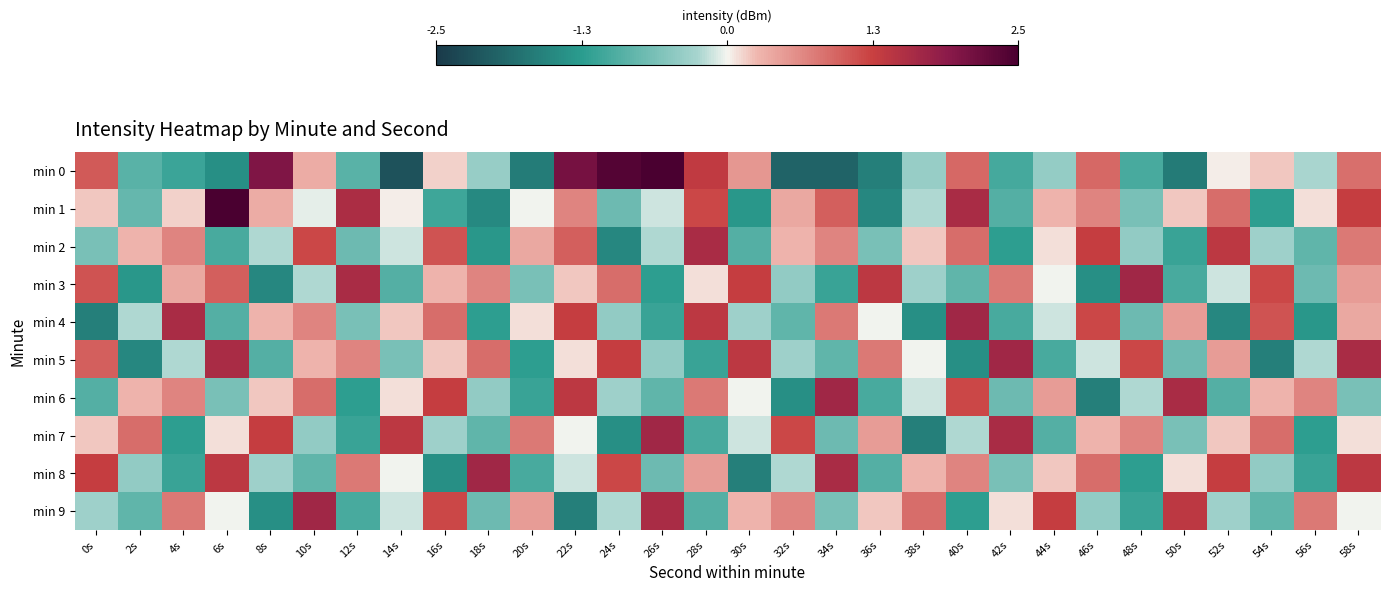

Reading left to right, extract all data points from this chart.

min 0: 0s=1.0	2s=-0.9	4s=-1.1	6s=-1.4	8s=2.0	10s=0.3	12s=-0.9	14s=-2.2	16s=0.1	18s=-0.4	20s=-1.6	22s=2.1	24s=2.4	26s=2.5	28s=1.3	30s=0.5	32s=-2.0	34s=-2.0	36s=-1.6	38s=-0.4	40s=0.9	42s=-1.0	44s=-0.4	46s=0.9	48s=-1.0	50s=-1.7	52s=0.0	54s=0.2	56s=-0.3	58s=0.8
min 1: 0s=0.2	2s=-0.8	4s=0.1	6s=2.5	8s=0.3	10s=-0.0	12s=1.6	14s=0.0	16s=-1.1	18s=-1.5	20s=-0.0	22s=0.7	24s=-0.7	26s=-0.1	28s=1.2	30s=-1.3	32s=0.4	34s=1.0	36s=-1.5	38s=-0.2	40s=1.6	42s=-0.9	44s=0.3	46s=0.7	48s=-0.6	50s=0.2	52s=0.9	54s=-1.2	56s=0.1	58s=1.3
min 2: 0s=-0.6	2s=0.3	4s=0.7	6s=-1.0	8s=-0.2	10s=1.2	12s=-0.7	14s=-0.1	16s=1.1	18s=-1.3	20s=0.4	22s=1.0	24s=-1.5	26s=-0.2	28s=1.6	30s=-0.9	32s=0.3	34s=0.7	36s=-0.6	38s=0.2	40s=0.9	42s=-1.2	44s=0.1	46s=1.3	48s=-0.4	50s=-1.1	52s=1.4	54s=-0.3	56s=-0.8	58s=0.8
min 3: 0s=1.1	2s=-1.3	4s=0.4	6s=1.0	8s=-1.5	10s=-0.2	12s=1.6	14s=-0.9	16s=0.3	18s=0.7	20s=-0.6	22s=0.2	24s=0.9	26s=-1.2	28s=0.1	30s=1.3	32s=-0.4	34s=-1.1	36s=1.4	38s=-0.3	40s=-0.8	42s=0.8	44s=-0.0	46s=-1.4	48s=1.7	50s=-1.0	52s=-0.1	54s=1.2	56s=-0.7	58s=0.5
min 4: 0s=-1.6	2s=-0.2	4s=1.6	6s=-0.9	8s=0.3	10s=0.7	12s=-0.6	14s=0.2	16s=0.9	18s=-1.2	20s=0.1	22s=1.3	24s=-0.4	26s=-1.1	28s=1.4	30s=-0.3	32s=-0.8	34s=0.8	36s=-0.0	38s=-1.4	40s=1.7	42s=-1.0	44s=-0.1	46s=1.2	48s=-0.7	50s=0.5	52s=-1.5	54s=1.1	56s=-1.3	58s=0.4
min 5: 0s=1.0	2s=-1.5	4s=-0.2	6s=1.6	8s=-0.9	10s=0.3	12s=0.7	14s=-0.6	16s=0.2	18s=0.9	20s=-1.2	22s=0.1	24s=1.3	26s=-0.4	28s=-1.1	30s=1.4	32s=-0.3	34s=-0.8	36s=0.8	38s=-0.0	40s=-1.4	42s=1.7	44s=-1.0	46s=-0.1	48s=1.2	50s=-0.7	52s=0.5	54s=-1.6	56s=-0.2	58s=1.6
min 6: 0s=-0.9	2s=0.3	4s=0.7	6s=-0.6	8s=0.2	10s=0.9	12s=-1.2	14s=0.1	16s=1.3	18s=-0.4	20s=-1.1	22s=1.4	24s=-0.3	26s=-0.8	28s=0.8	30s=-0.0	32s=-1.4	34s=1.7	36s=-1.0	38s=-0.1	40s=1.2	42s=-0.7	44s=0.5	46s=-1.6	48s=-0.2	50s=1.6	52s=-0.9	54s=0.3	56s=0.7	58s=-0.6
min 7: 0s=0.2	2s=0.9	4s=-1.2	6s=0.1	8s=1.3	10s=-0.4	12s=-1.1	14s=1.4	16s=-0.3	18s=-0.8	20s=0.8	22s=-0.0	24s=-1.4	26s=1.7	28s=-1.0	30s=-0.1	32s=1.2	34s=-0.7	36s=0.5	38s=-1.6	40s=-0.2	42s=1.6	44s=-0.9	46s=0.3	48s=0.7	50s=-0.6	52s=0.2	54s=0.9	56s=-1.2	58s=0.1
min 8: 0s=1.3	2s=-0.4	4s=-1.1	6s=1.4	8s=-0.3	10s=-0.8	12s=0.8	14s=-0.0	16s=-1.4	18s=1.7	20s=-1.0	22s=-0.1	24s=1.2	26s=-0.7	28s=0.5	30s=-1.6	32s=-0.2	34s=1.6	36s=-0.9	38s=0.3	40s=0.7	42s=-0.6	44s=0.2	46s=0.9	48s=-1.2	50s=0.1	52s=1.3	54s=-0.4	56s=-1.1	58s=1.4
min 9: 0s=-0.3	2s=-0.8	4s=0.8	6s=-0.0	8s=-1.4	10s=1.7	12s=-1.0	14s=-0.1	16s=1.2	18s=-0.7	20s=0.5	22s=-1.6	24s=-0.2	26s=1.6	28s=-0.9	30s=0.3	32s=0.7	34s=-0.6	36s=0.2	38s=0.9	40s=-1.2	42s=0.1	44s=1.3	46s=-0.4	48s=-1.1	50s=1.4	52s=-0.3	54s=-0.8	56s=0.8	58s=-0.0